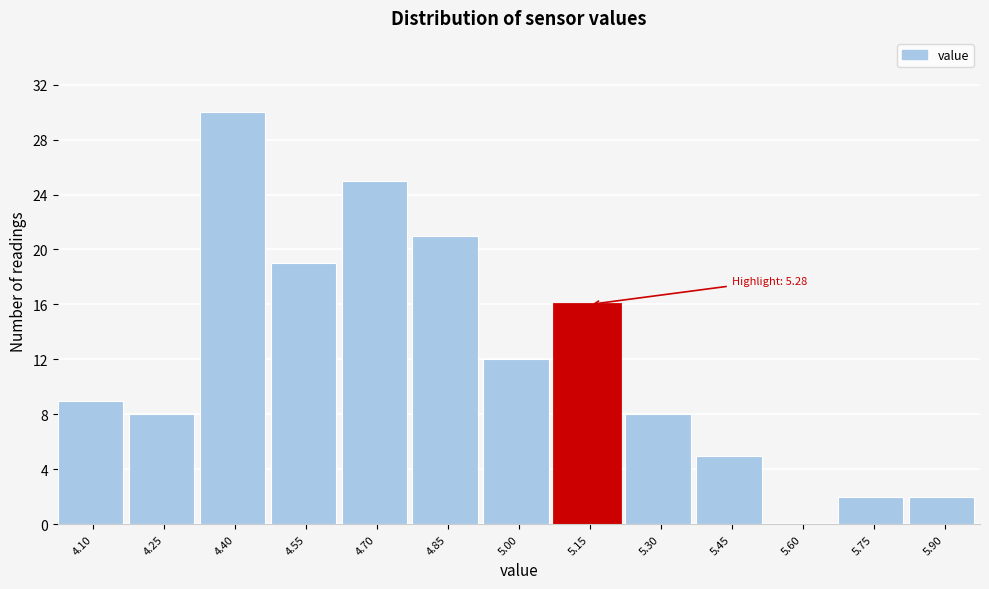

Reading right to left, list all the values displayed in this chart.

5.90=2	5.75=2	5.60=0	5.45=5	5.30=8	5.15=16	5.00=12	4.85=21	4.70=25	4.55=19	4.40=30	4.25=8	4.10=9